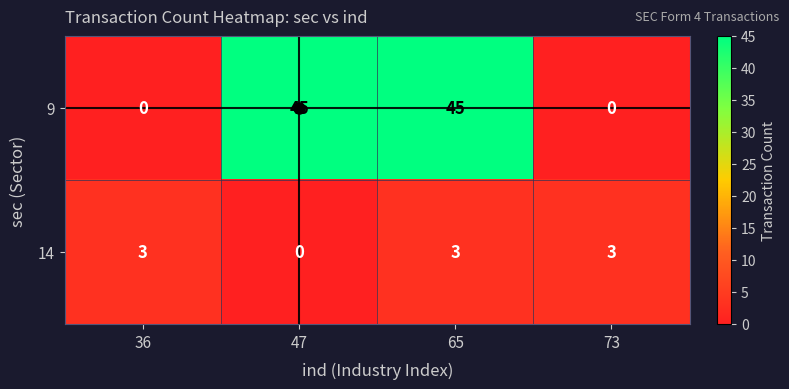

What is the maximum value for 14?

3